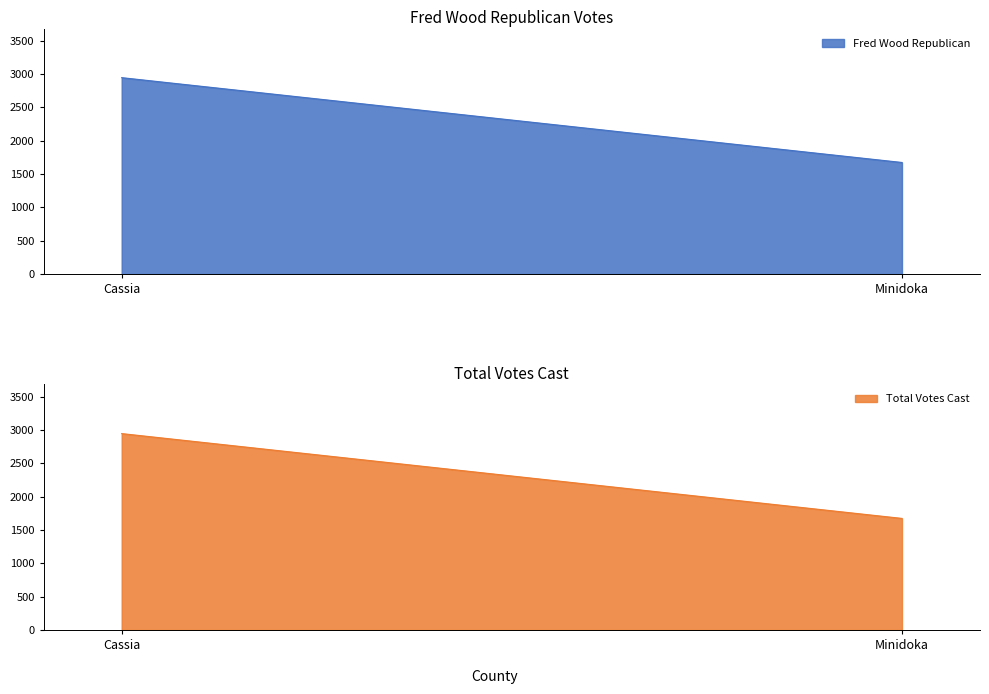

Rank the categories by Total Votes Cast value from lowest to highest.

Minidoka, Cassia